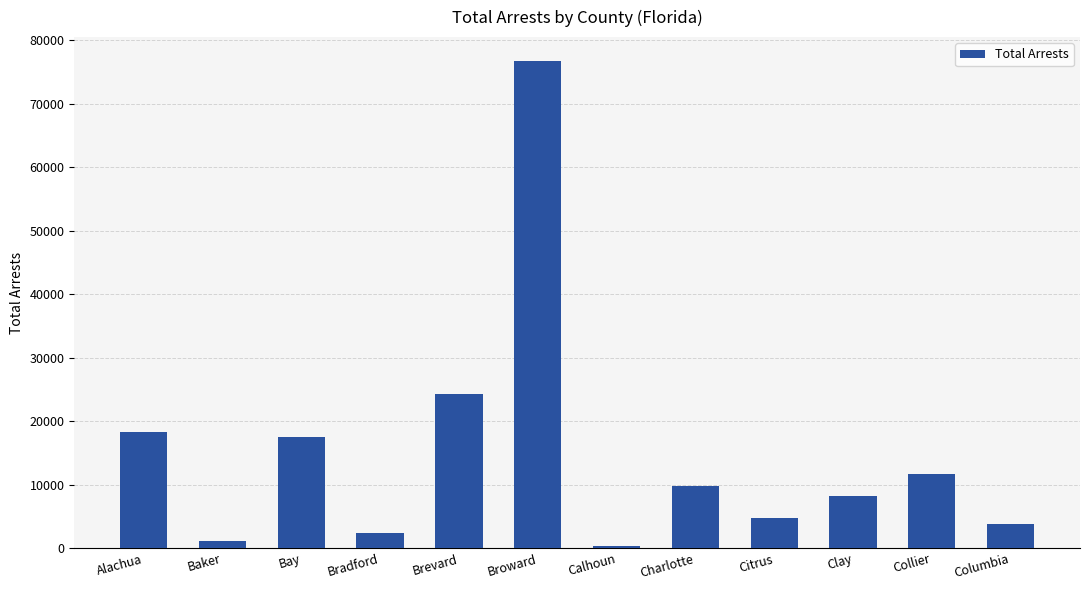

How many data points does each series have?

12